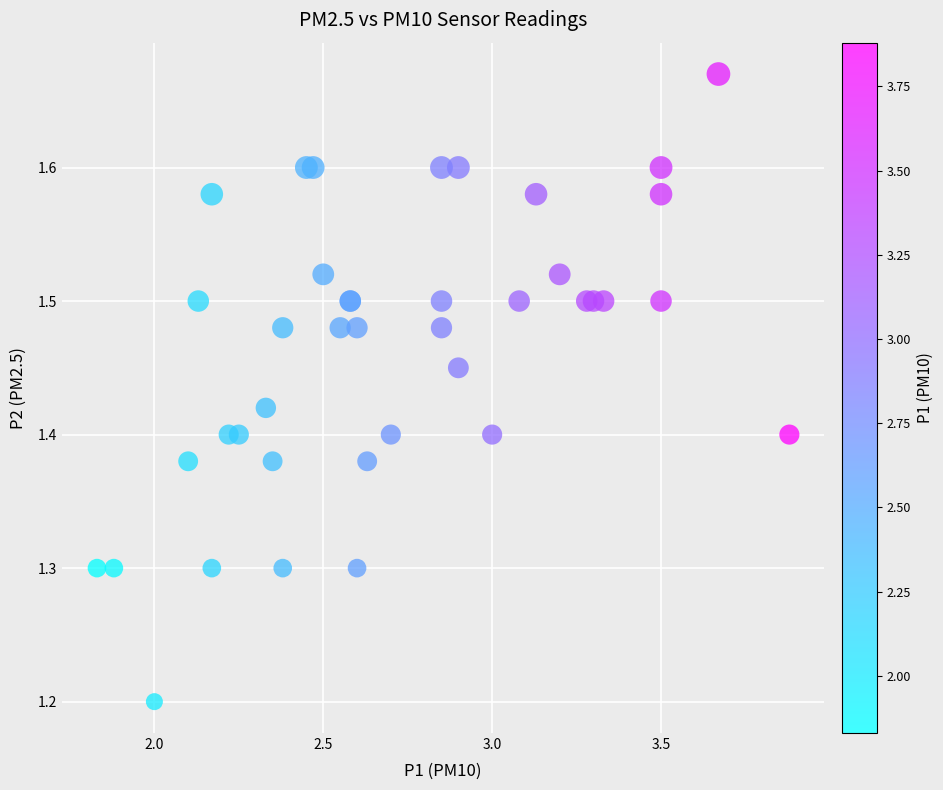

What Y value in the scatter plot is closest to 1?

1.2